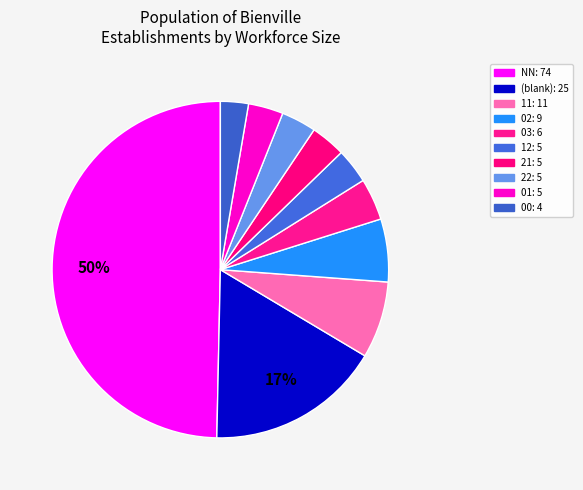

How many segments does this pie chart have?

10